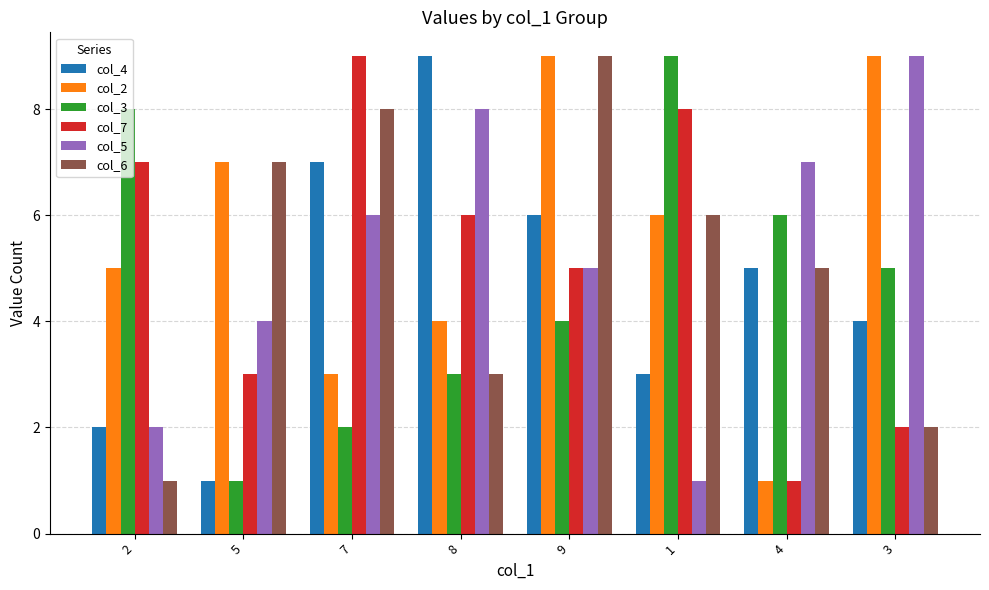

True or false: col_3 has a value of 5 at 3.

True